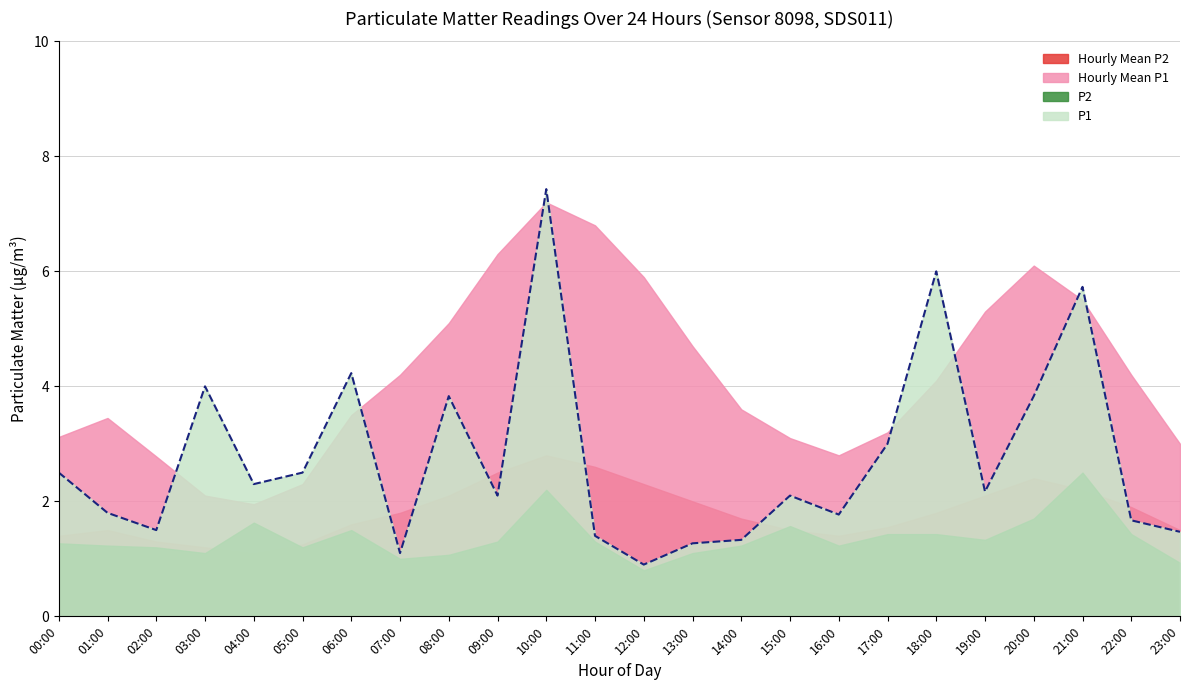

At which category does Hourly Mean P2 reach its first local peak?

01:00